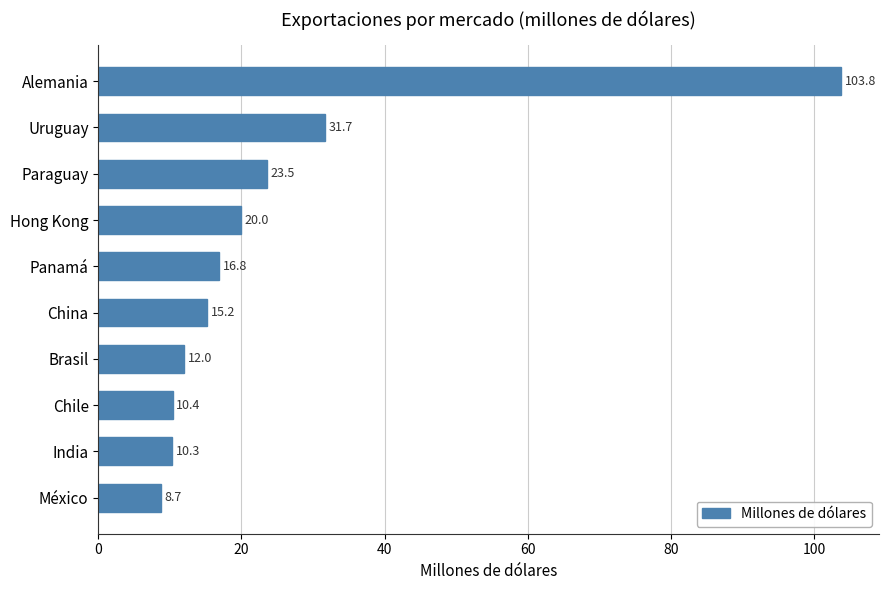

Does the chart contain any negative values?

No